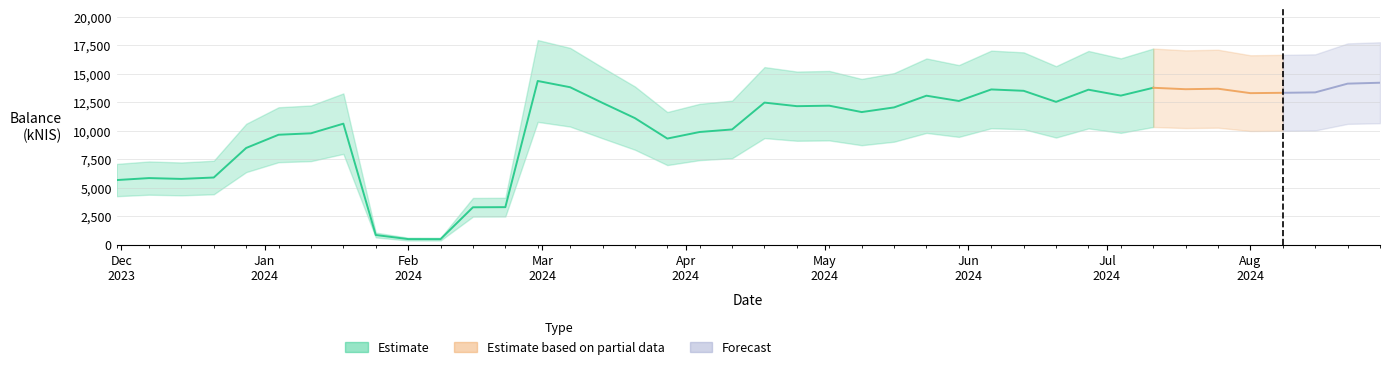

Which category has the lowest value across all series?

2024-02-08